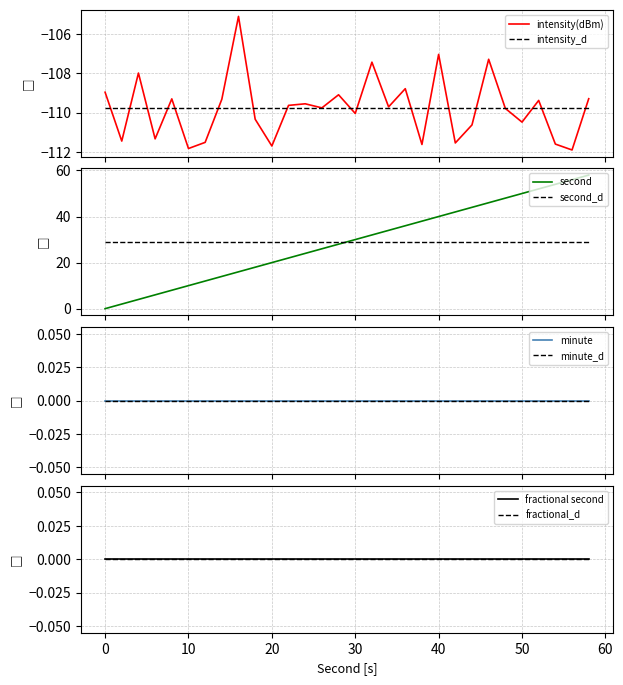

True or false: second has a value of 36.0 at 36.

True